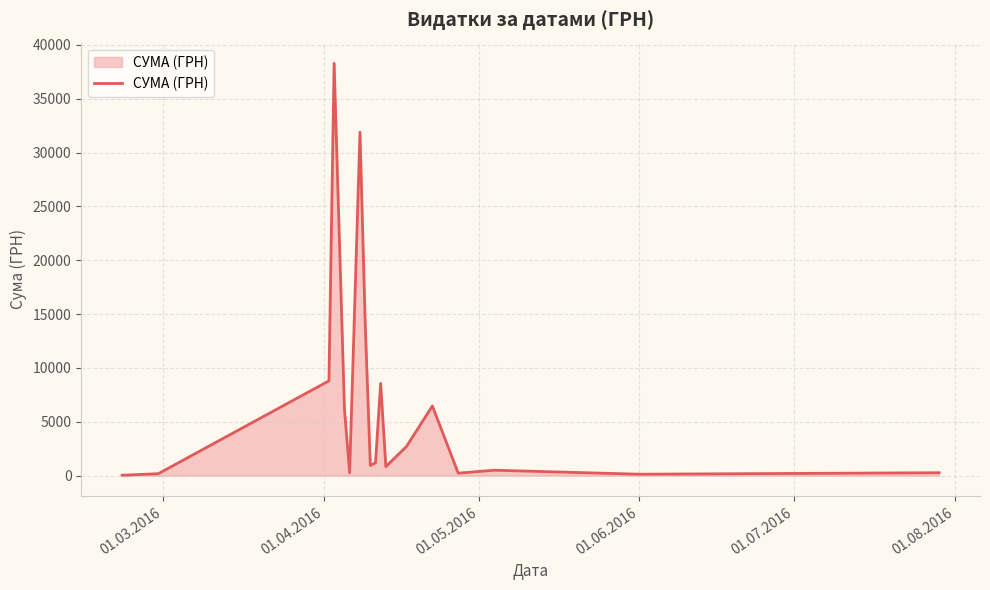

What is the maximum value shown in the chart?

38303.0